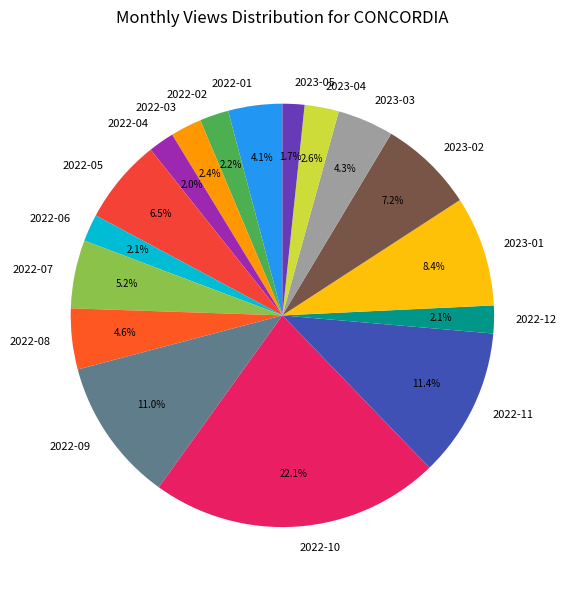

What is the total percentage of 2022-04 and 2022-06?

4.1%